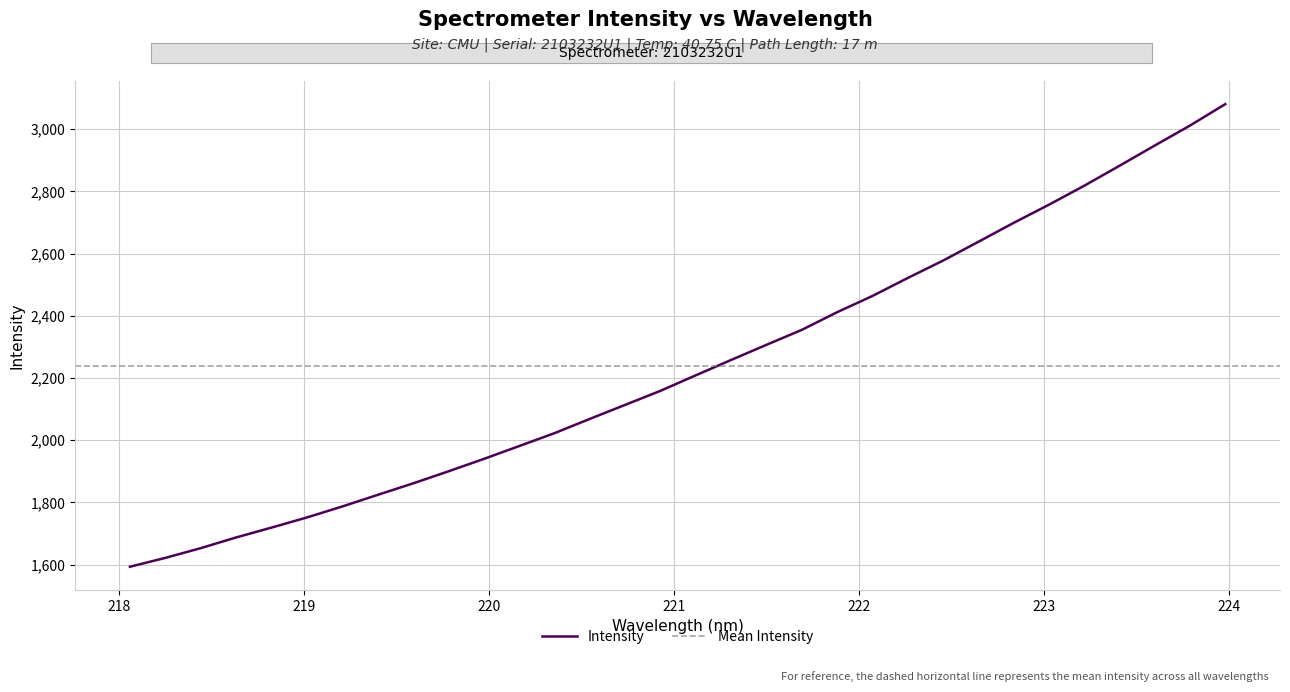

What position from the right is 221.6902?

13